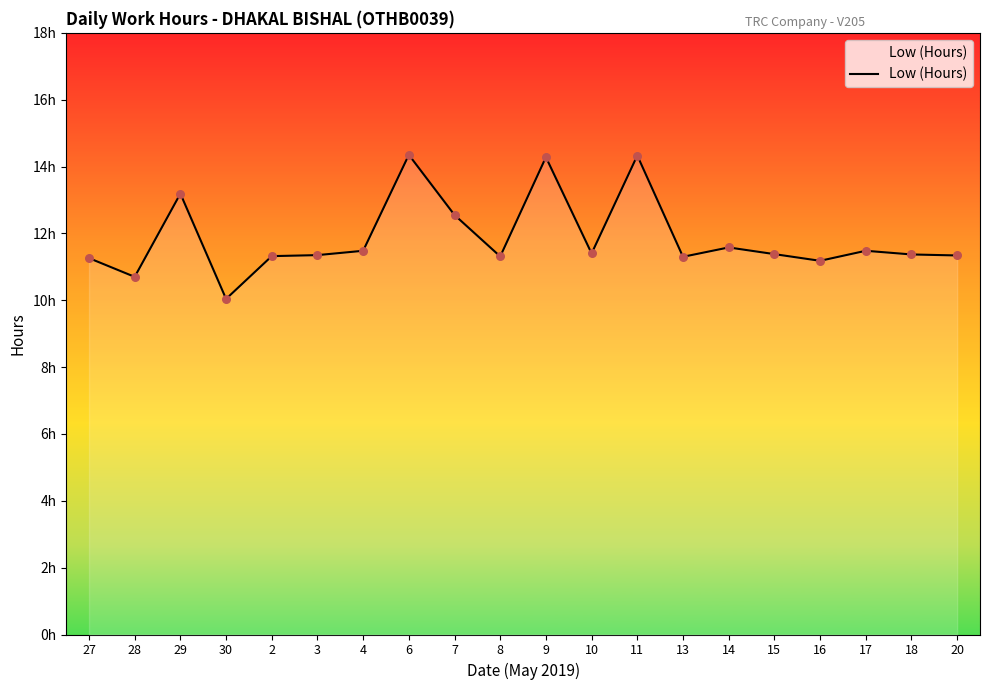

Approximately how many times larger is the value at 2 compared to 17?

1.0